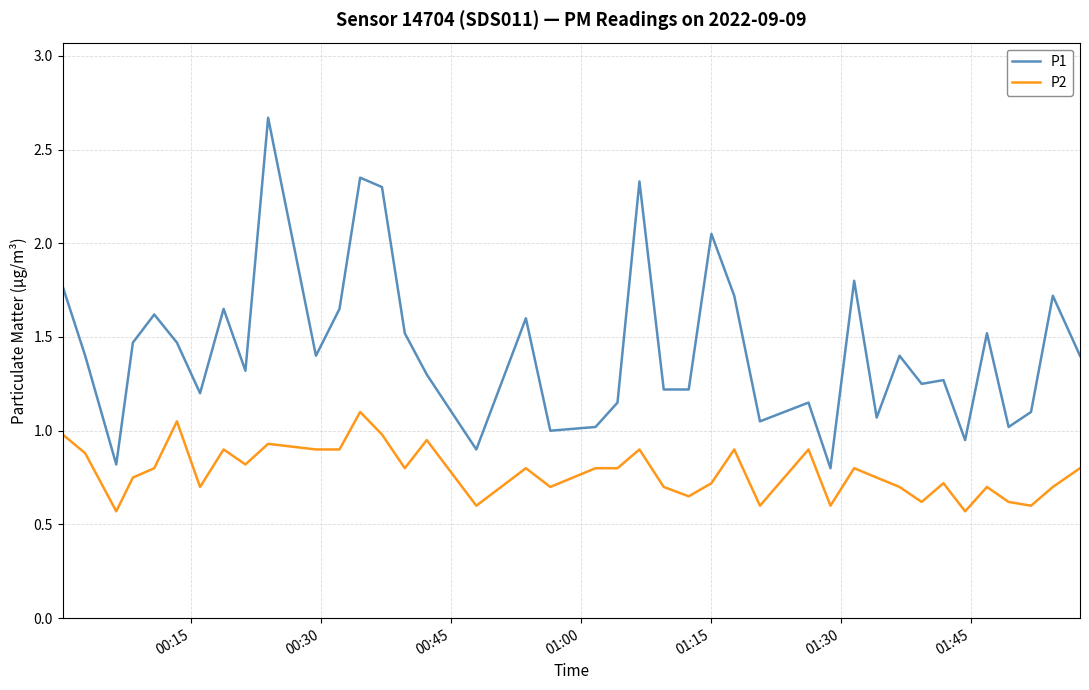

True or false: P2 and P1 cross at least once.

False